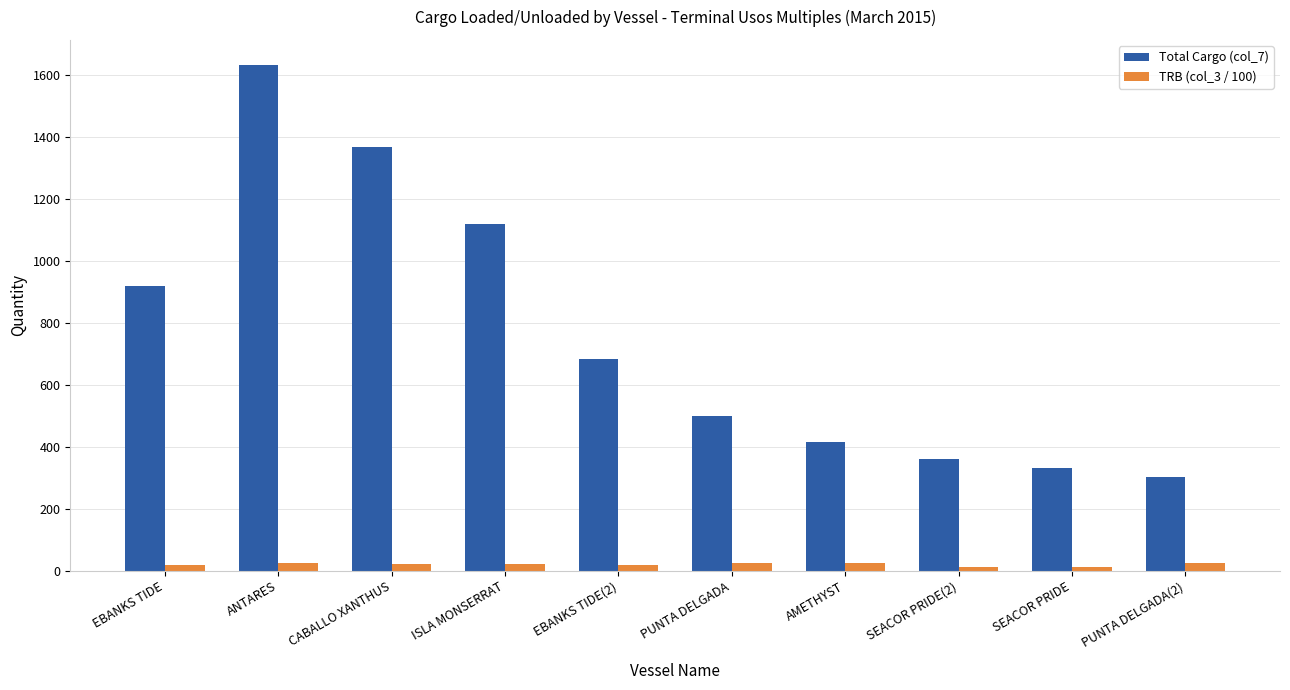

What is the approximate value of Total Cargo (col_7) at AMETHYST?

415.1